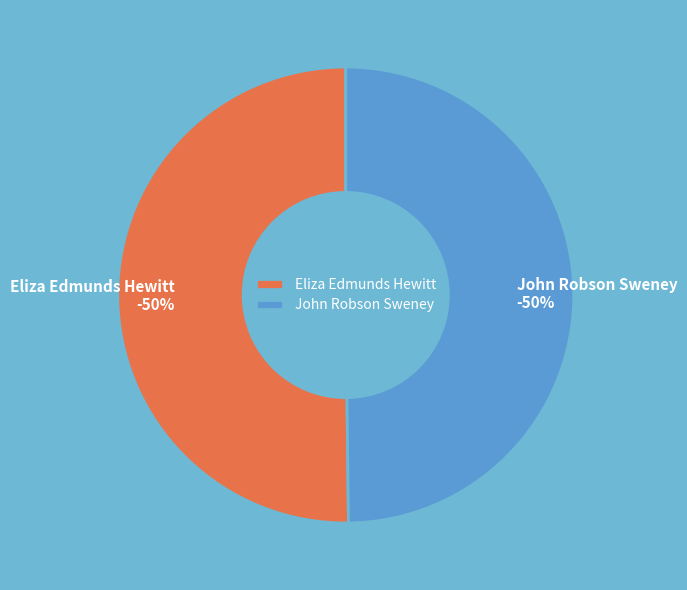

What percentage is NOT represented by John Robson Sweney?

50.2%